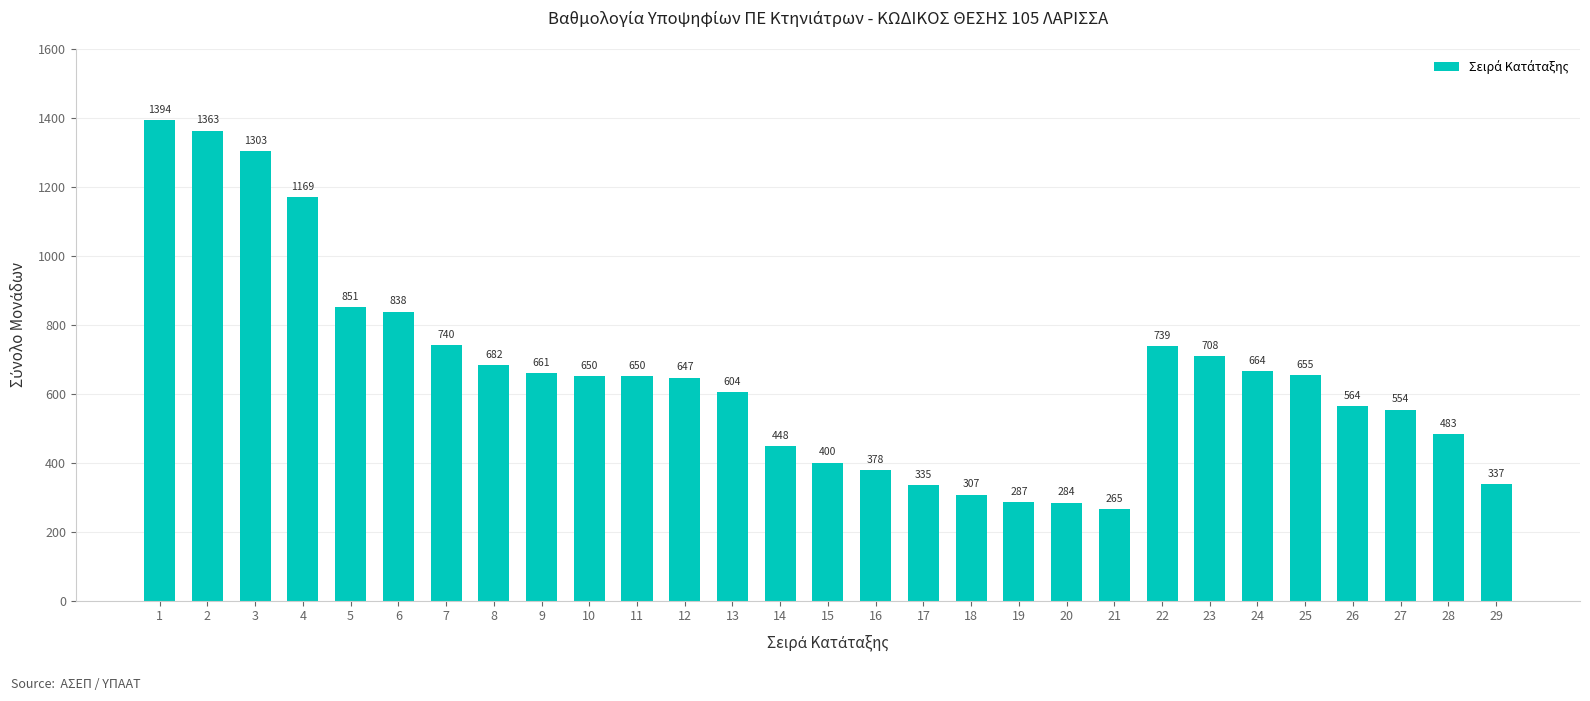

The value at 5 is 1351.1. True or false?

False